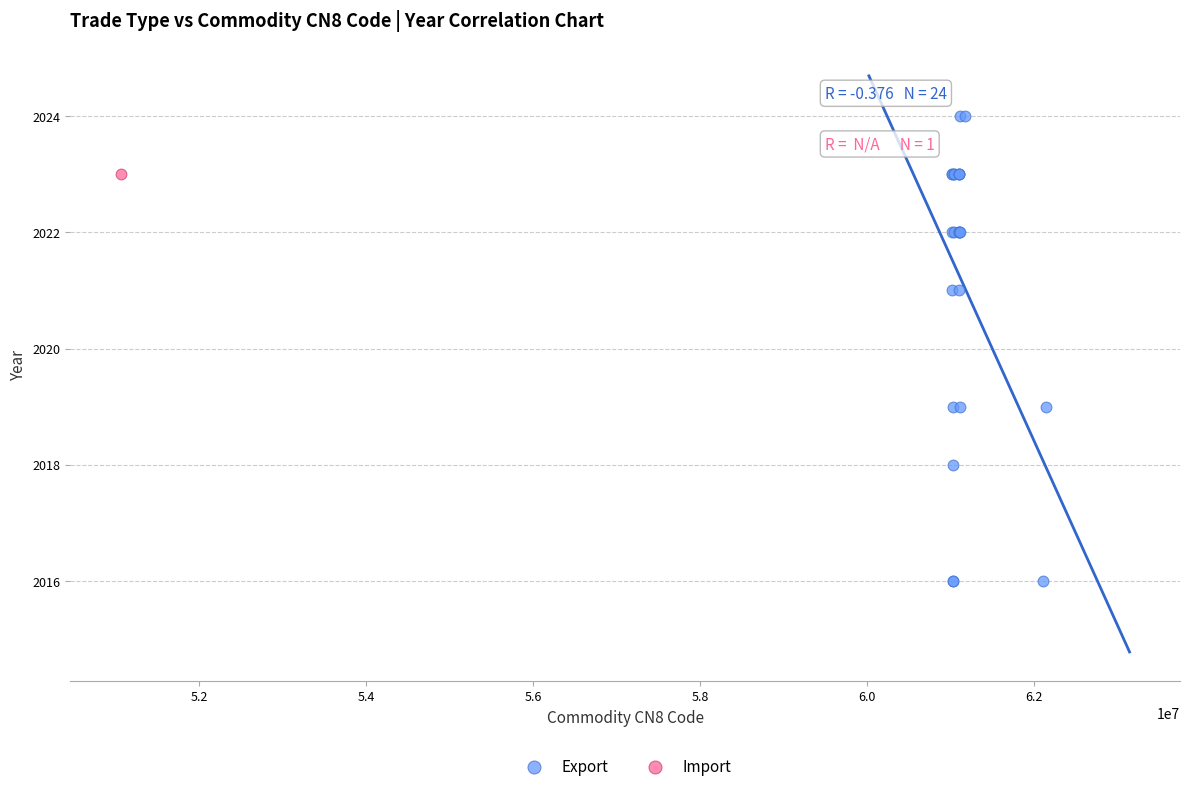

What are all the series names shown in the legend?

Export, Import